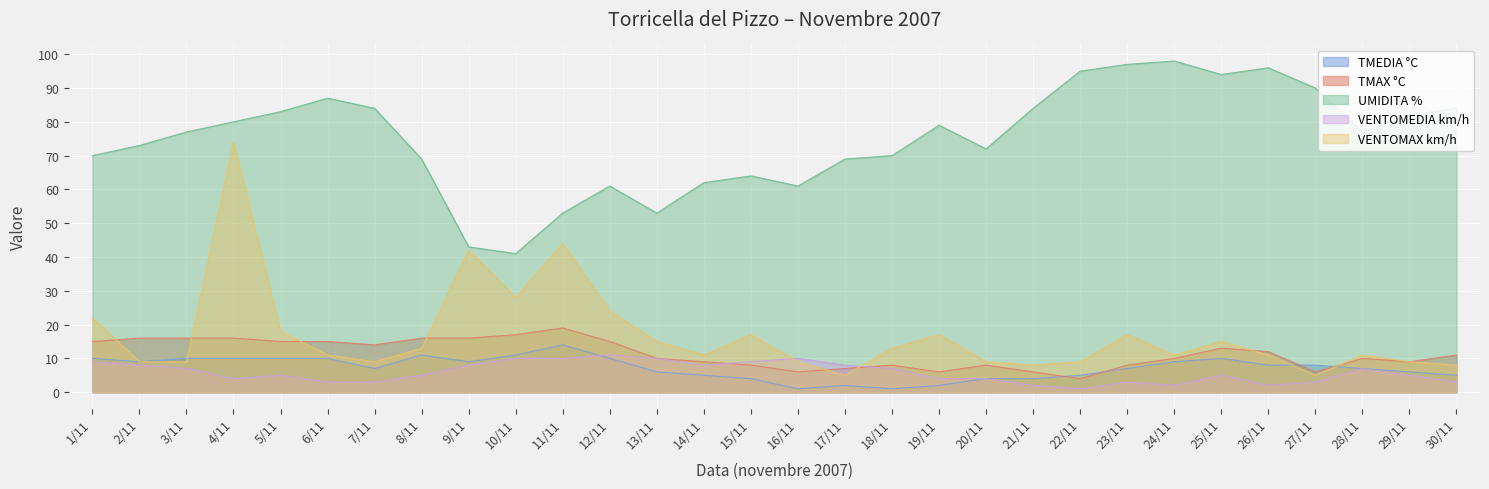

Which series has the widest spread of values?

VENTOMAX km/h